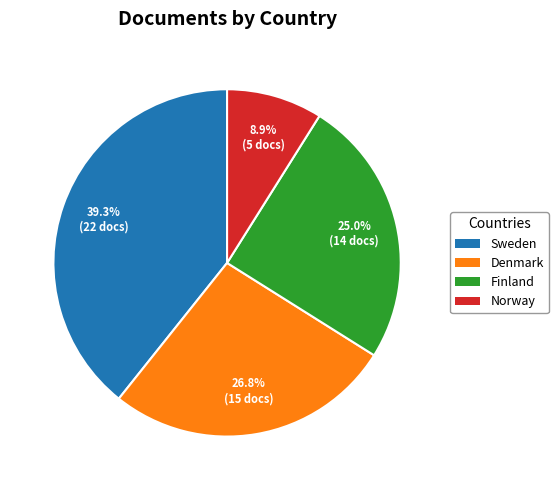

To the nearest percent, what is the average slice percentage?

25%